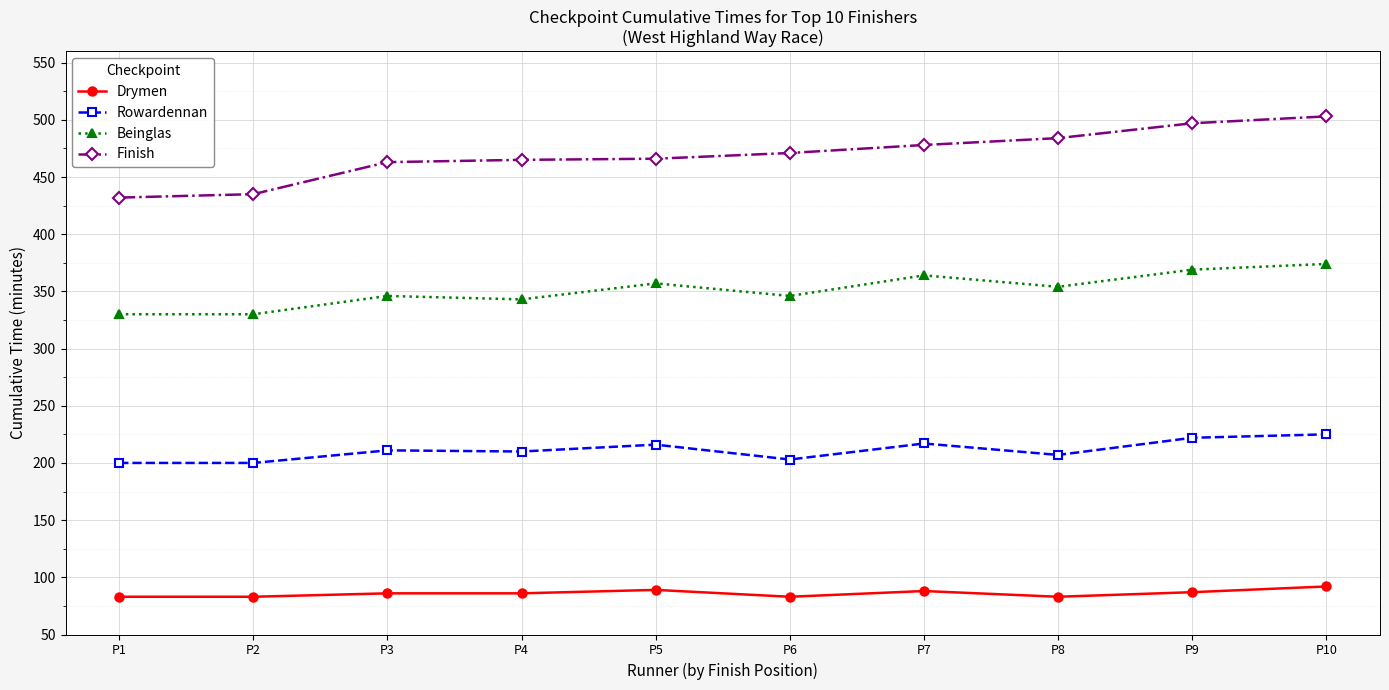

What is the spread (max minus min) of values at P9?

410